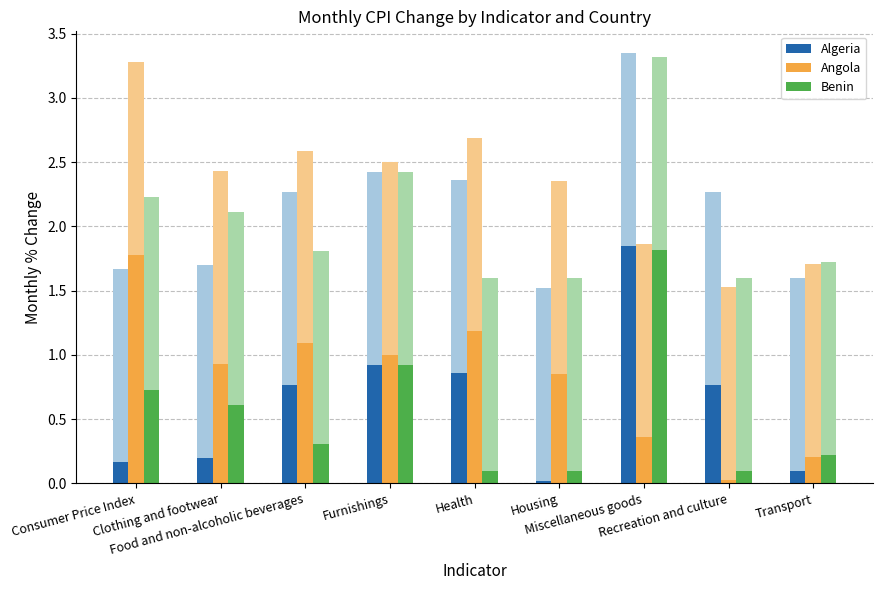

How many groups of bars are there?

9